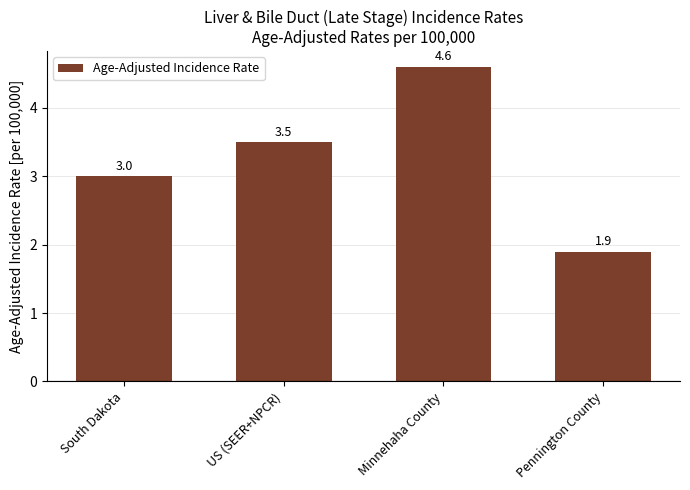

Reading left to right, transcribe all the data shown in this chart.

3.0	3.5	4.6	1.9